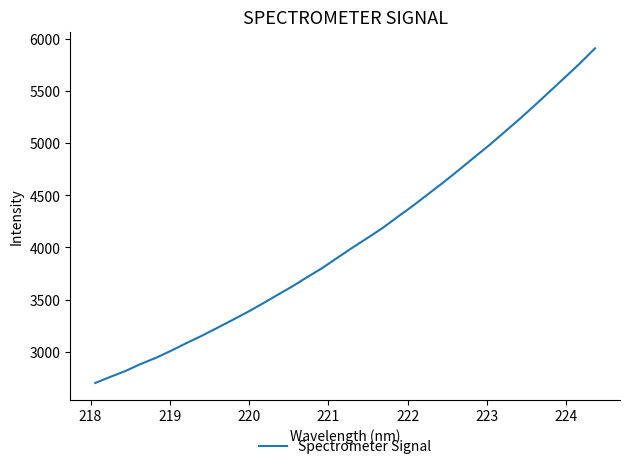

True or false: there are more than 2 points higher than both neighbors.

False